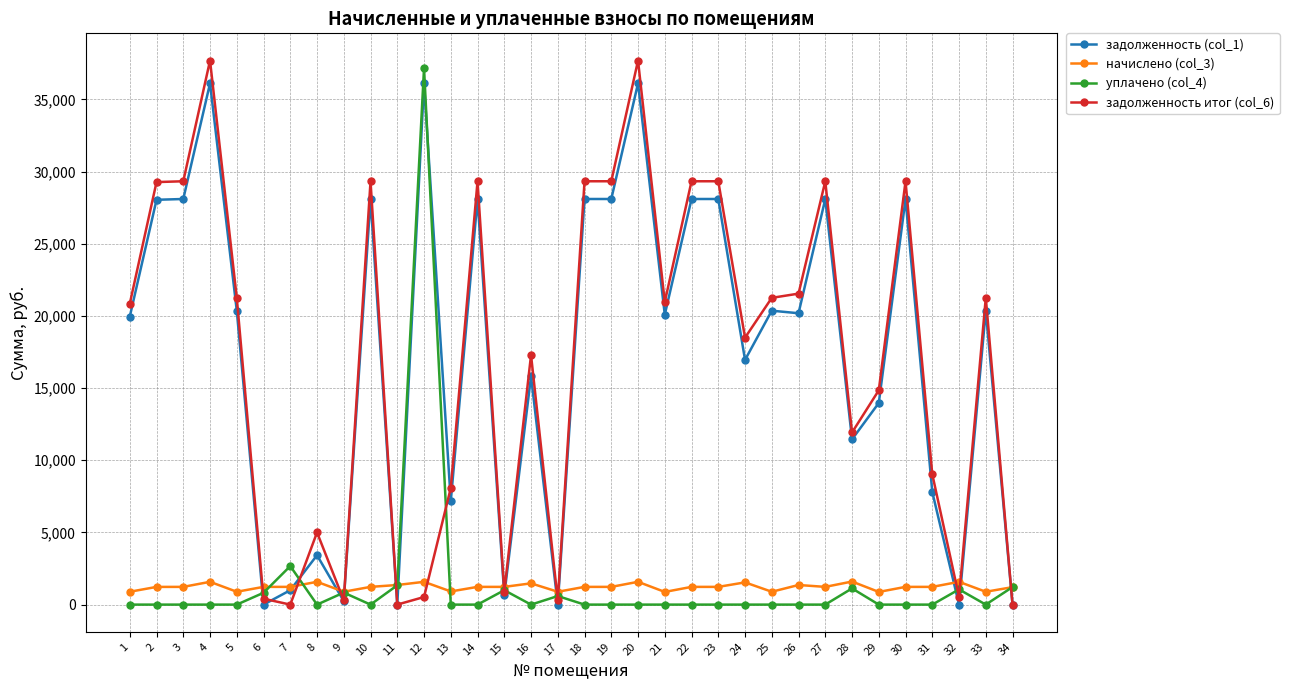

What is the difference between the second highest and minimum values in the начислено (col_3) series?

700.8